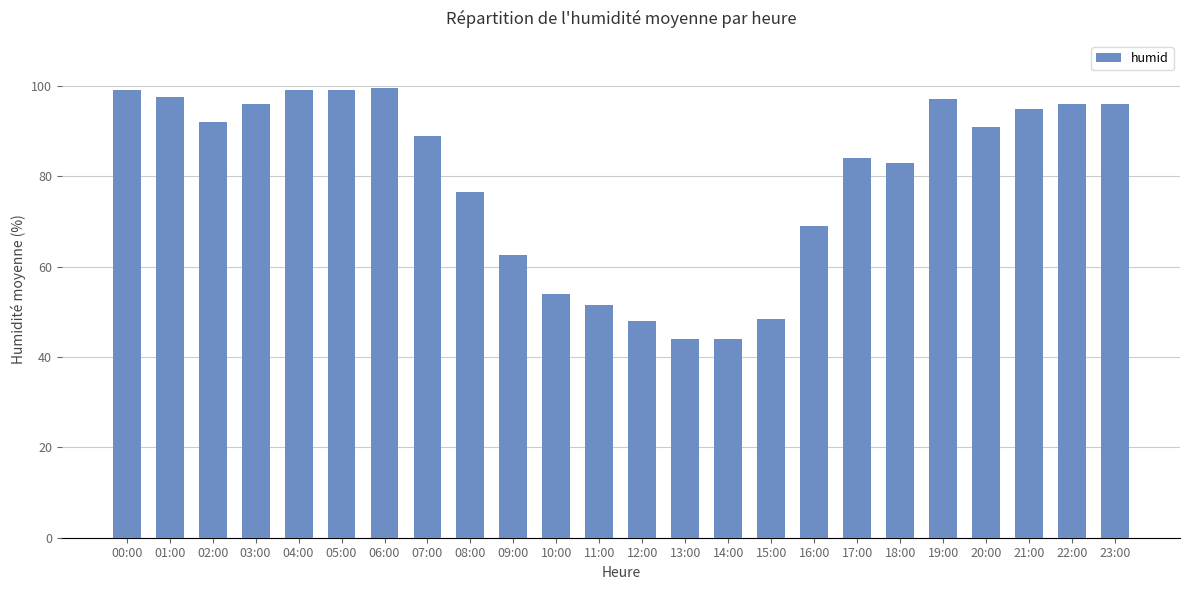

What is the label of the 5th bar from the right?

19:00